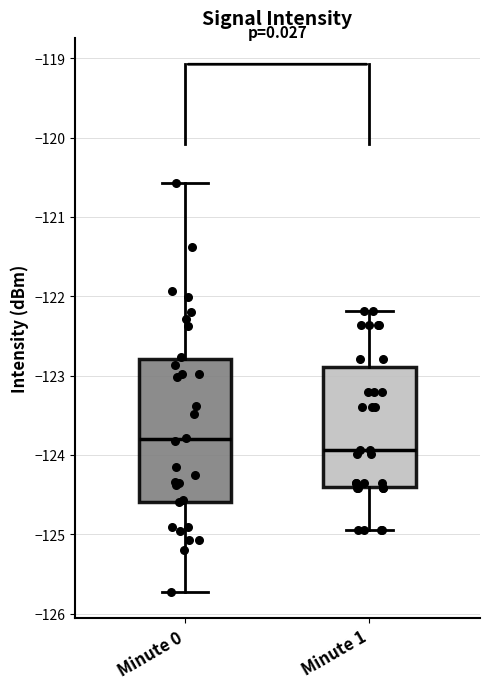

Where is the upper edge of the box for Minute 1 on the y-axis? The values are not printed on the chart, so give them approximately, as read against the axis.

-122.9